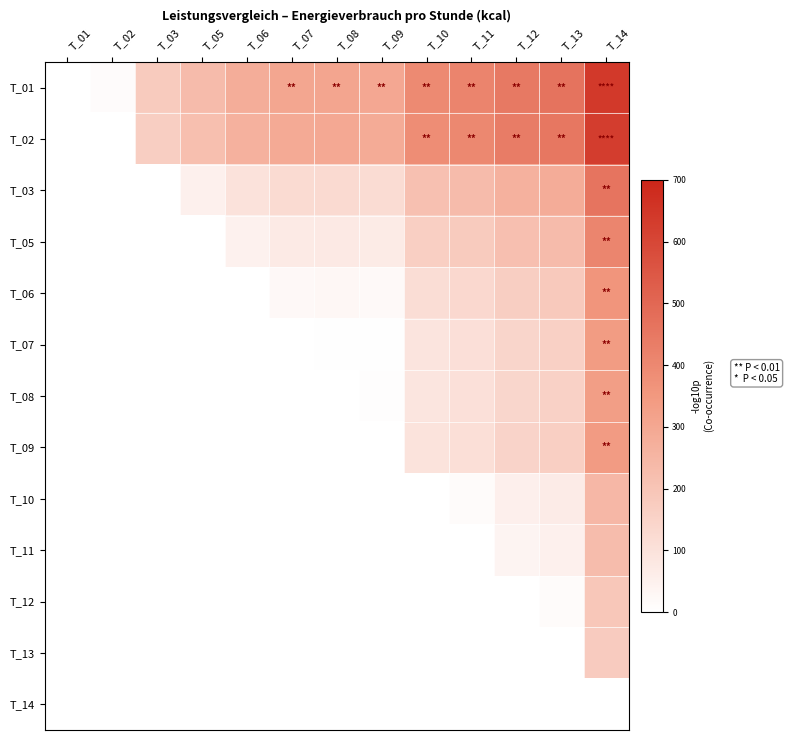

At T_02, list the series in order from smallest to largest.

T_02, T_03, T_05, T_06, T_07, T_08, T_09, T_10, T_11, T_12, T_13, T_14, T_01